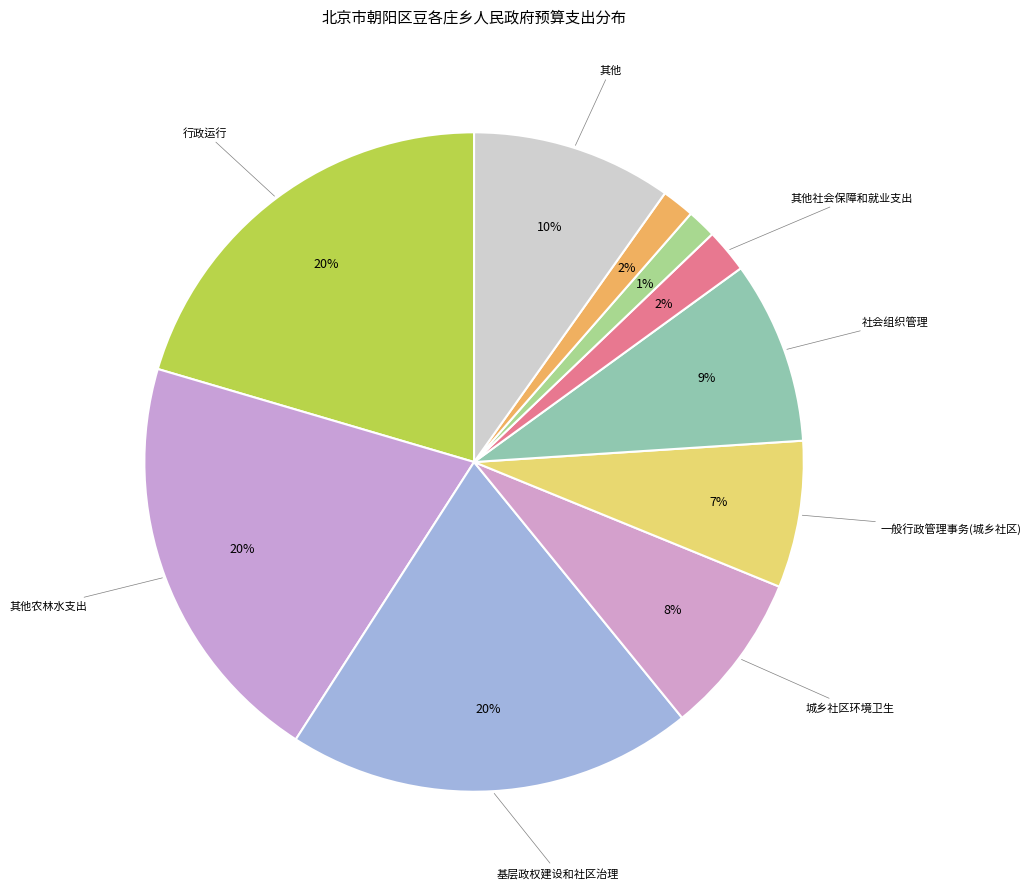

How many slices are in this pie chart?

10